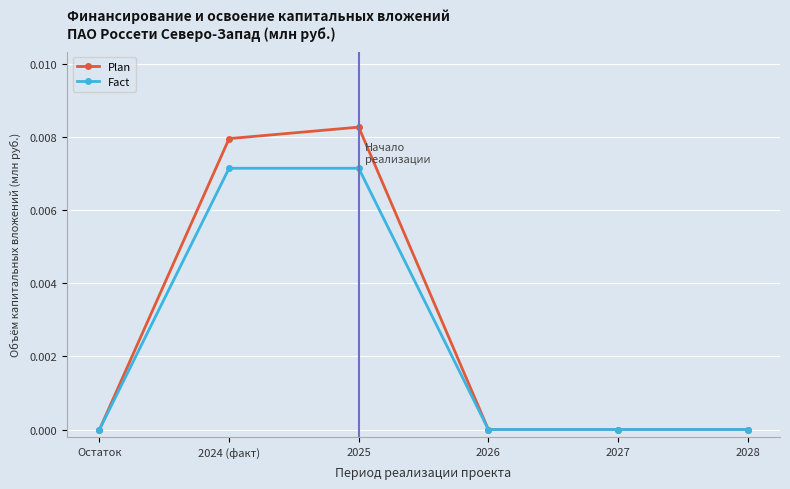

How many data points does each series have?

6